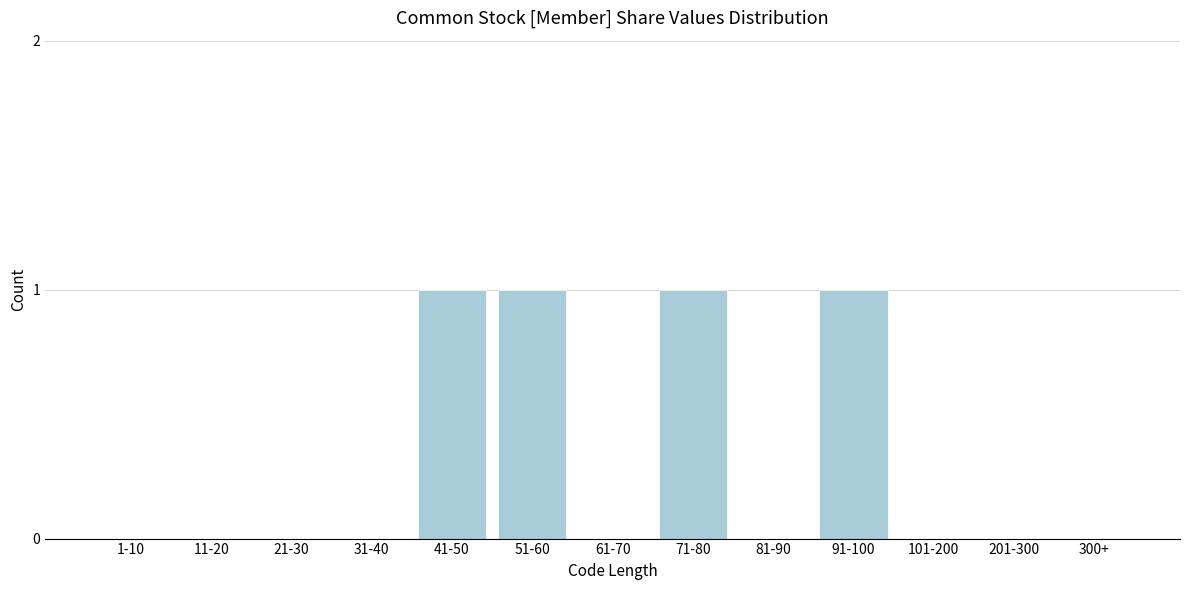

Reading left to right, list all the values displayed in this chart.

1-10=0	11-20=0	21-30=0	31-40=0	41-50=1	51-60=1	61-70=0	71-80=1	81-90=0	91-100=1	101-200=0	201-300=0	300+=0